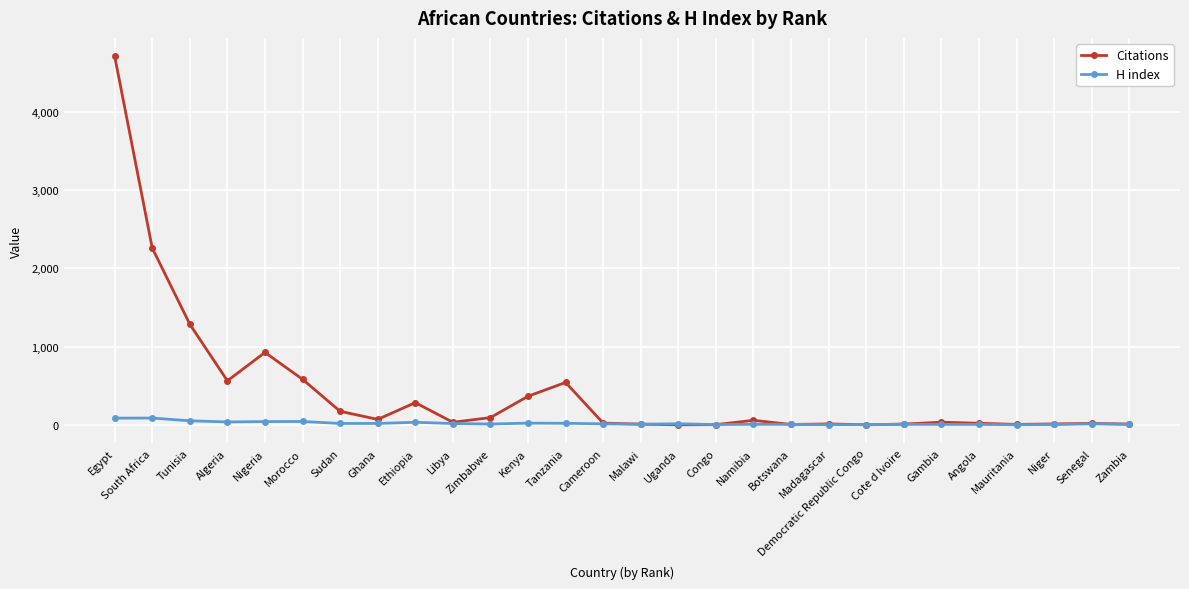

Which series changed the most between Morocco and Namibia?

Citations